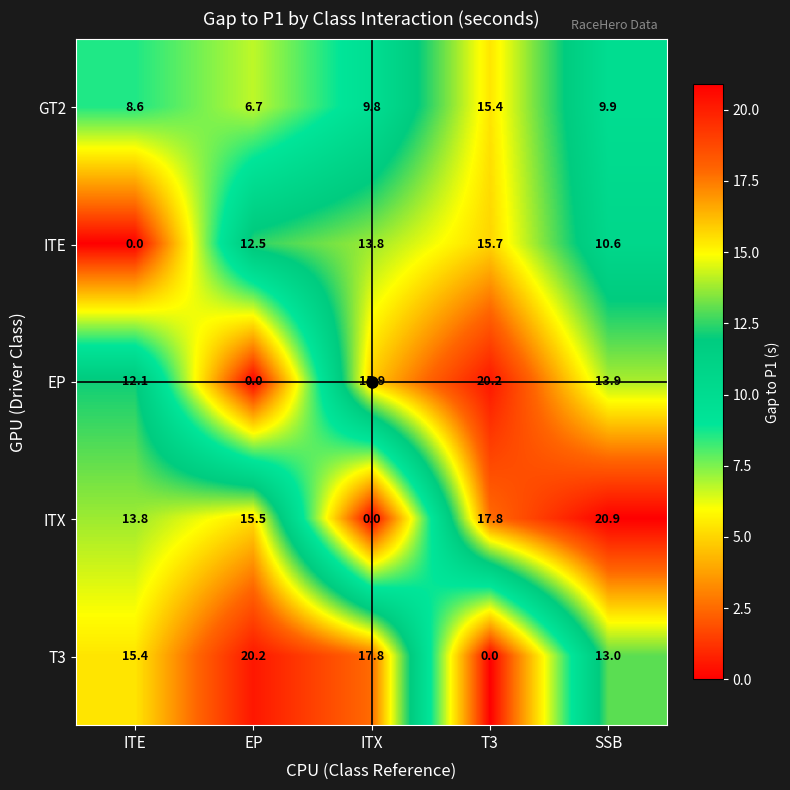

What is the spread (max minus min) of values at ITX?

17.8